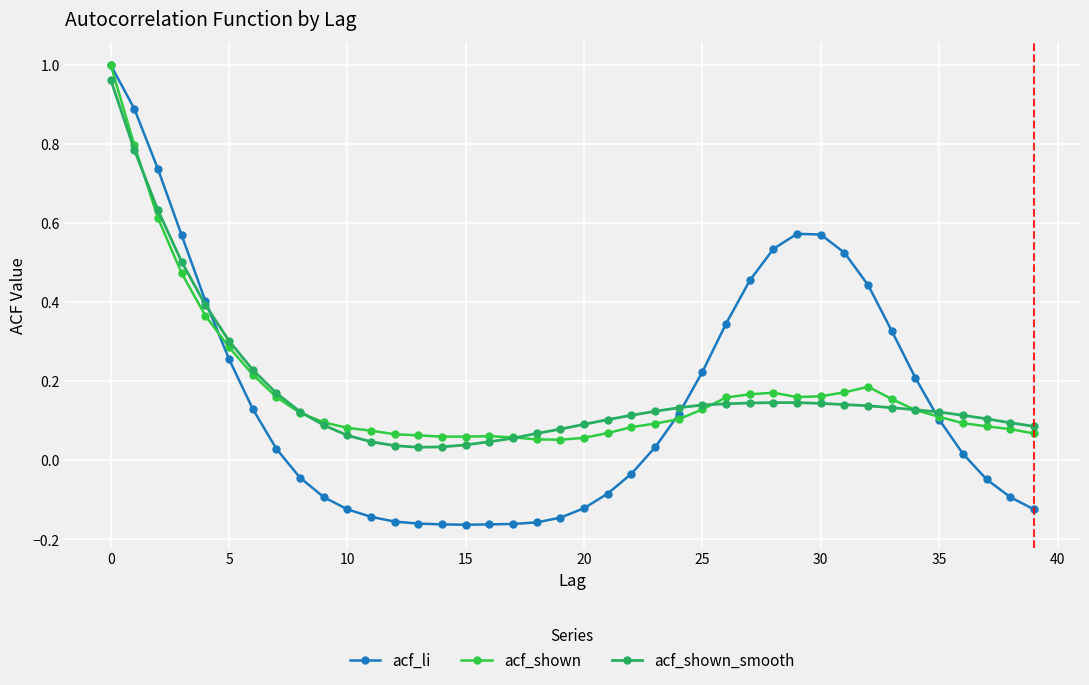

Which series has the largest range (max minus min)?

acf_li